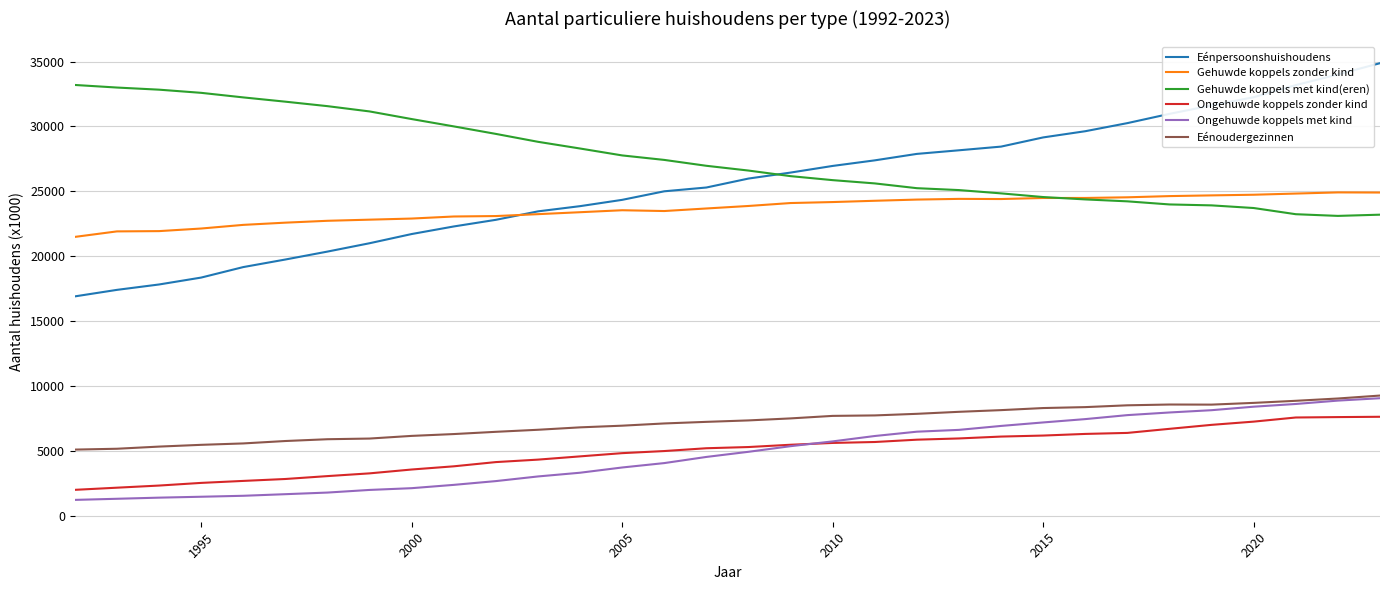

True or false: Ongehuwde koppels zonder kind and Gehuwde koppels met kind(eren) cross at least once.

False